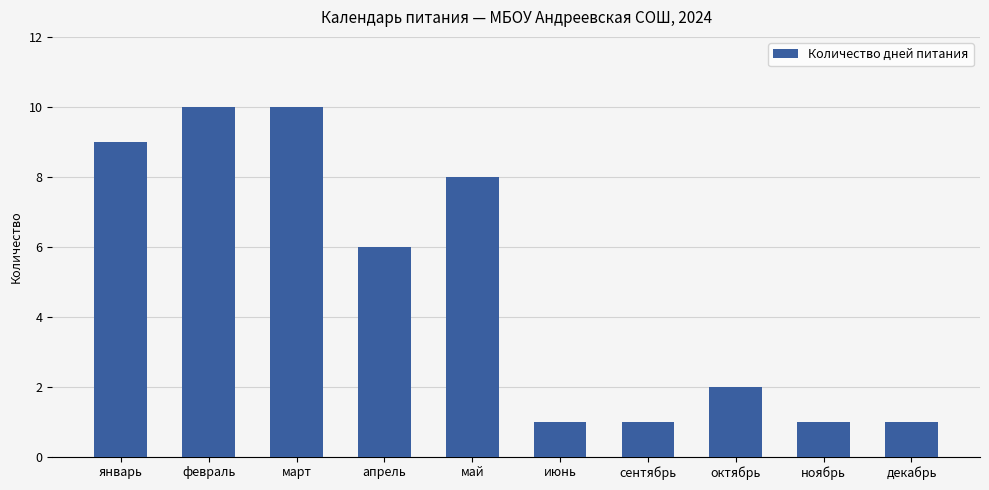

What is the greatest value displayed?

10